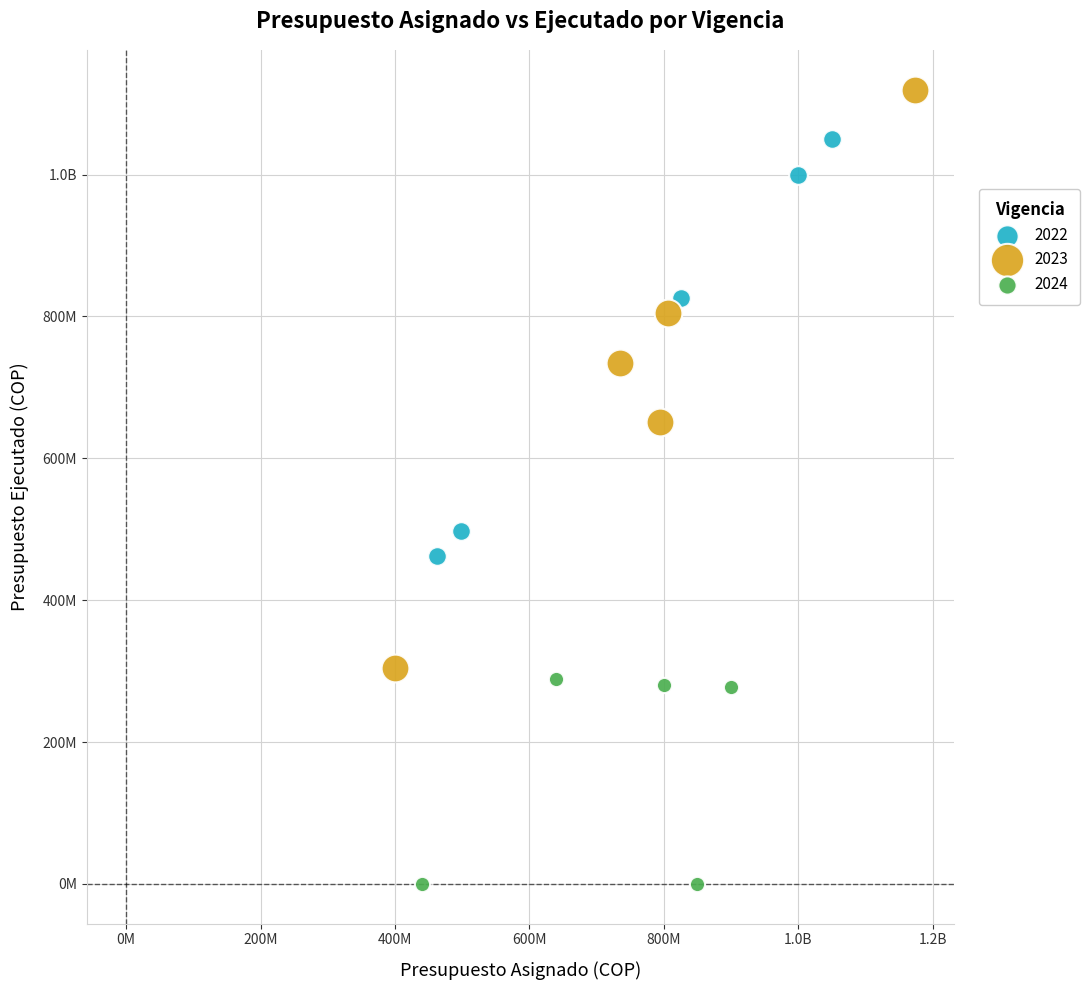

What are all the series names shown in the legend?

2022, 2023, 2024